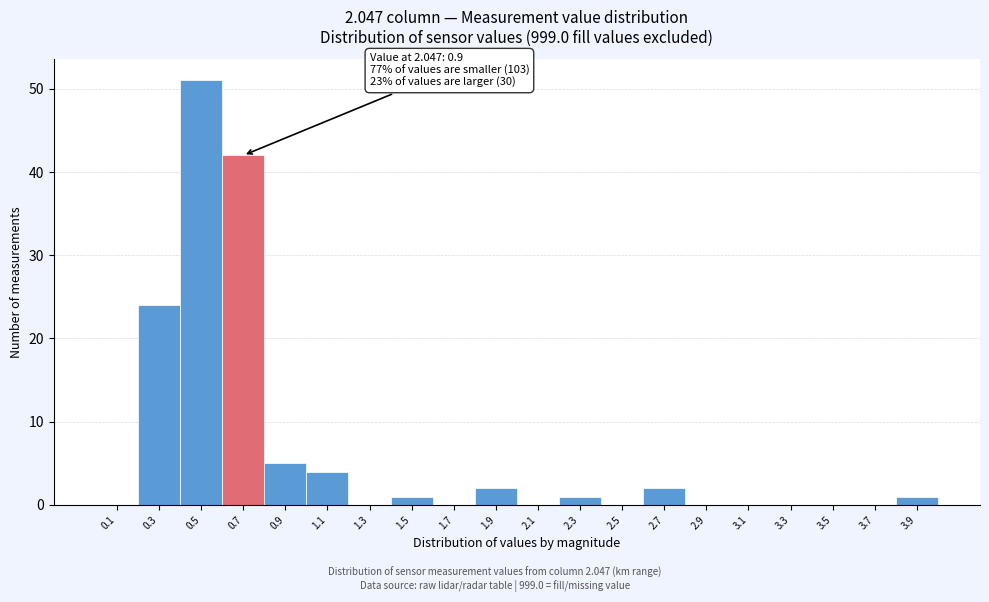

Reading left to right, transcribe all the data shown in this chart.

0.1=0	0.3=24	0.5=51	0.7=42	0.9=5	1.1=4	1.3=0	1.5=1	1.7=0	1.9=2	2.1=0	2.3=1	2.5=0	2.7=2	2.9=0	3.1=0	3.3=0	3.5=0	3.7=0	3.9=1